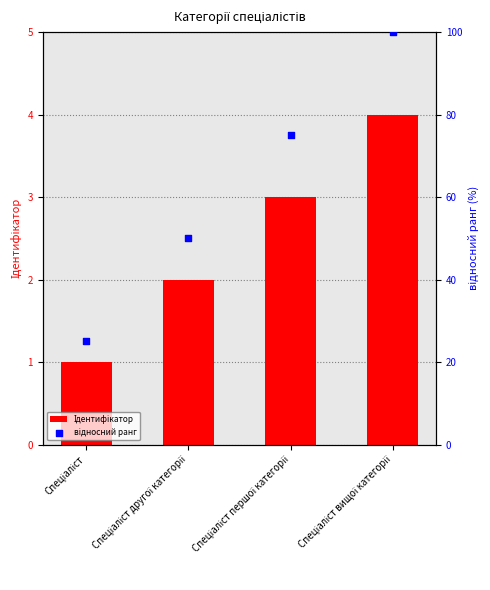

At how many categories does at least one series exceed 3?

4